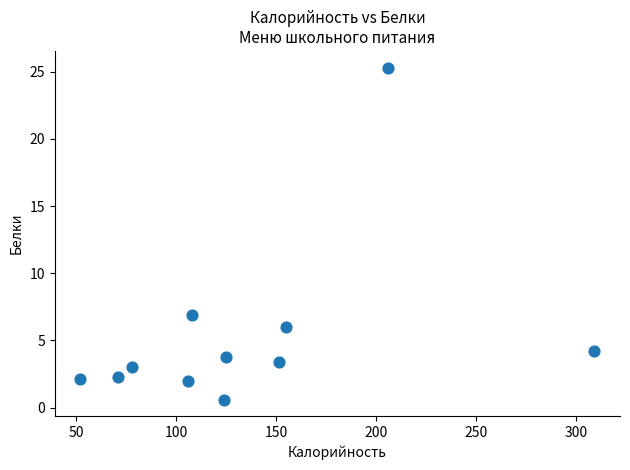

What is the average X value?

135.0